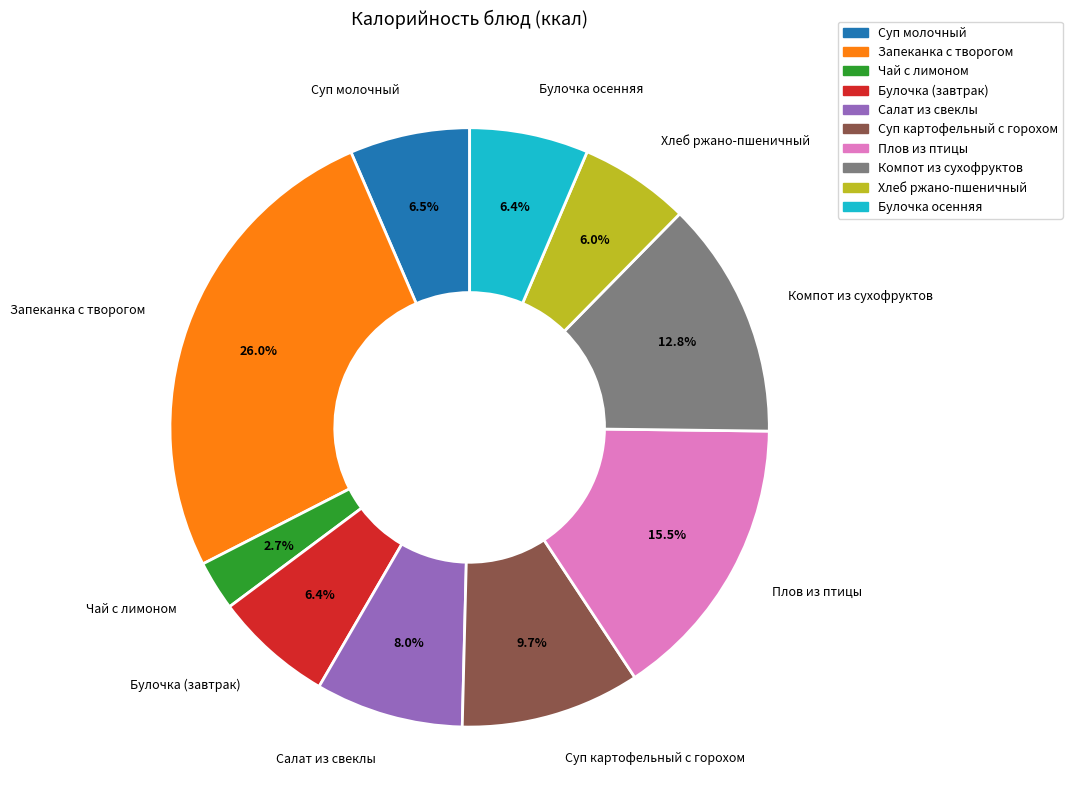

True or false: Булочка (завтрак) accounts for 6% of the total.

True